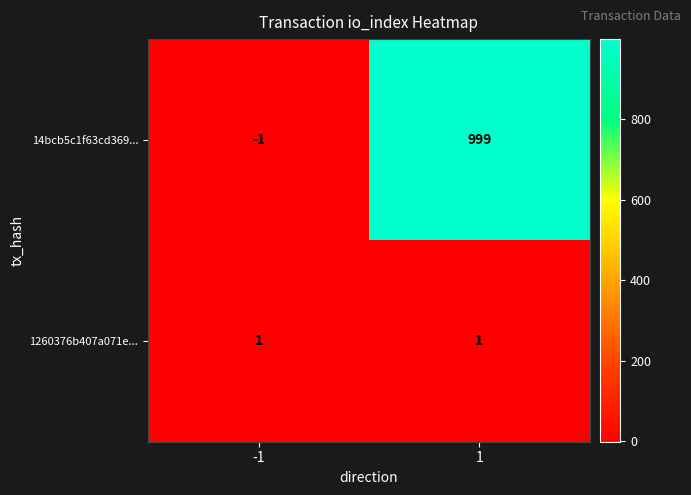

Which series has the largest total across all categories?

14bcb5c1f63cd369...